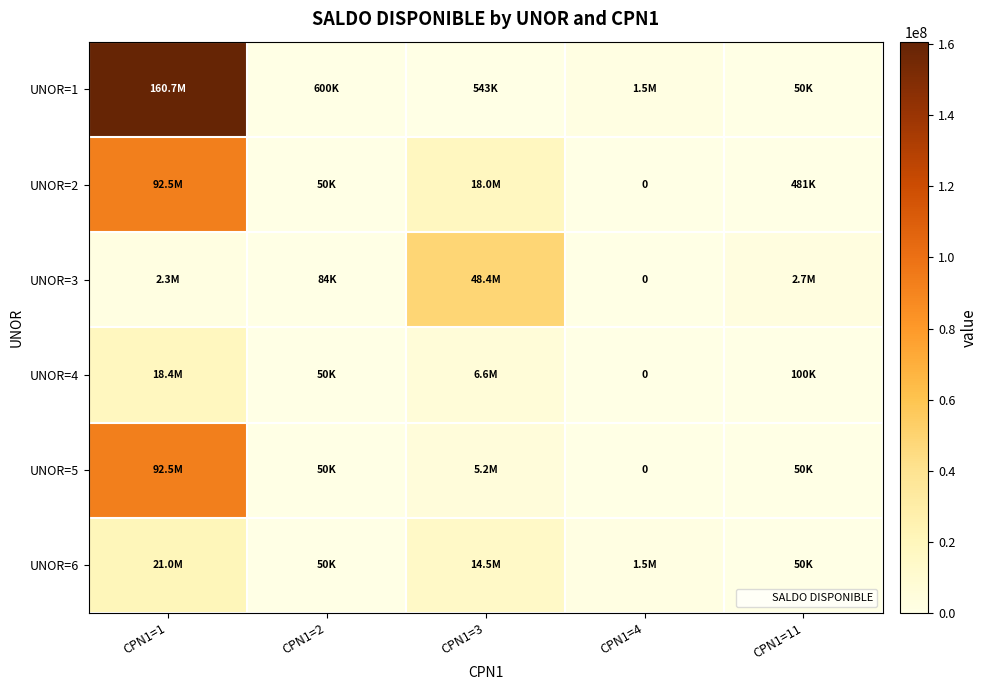

What is the spread (max minus min) of values at CPN1=1?

158333786.9